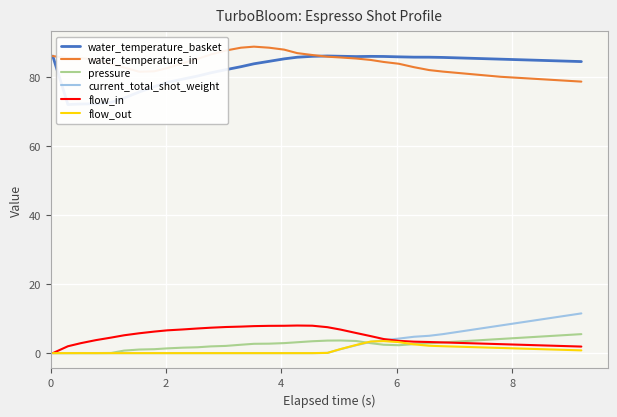

What is the value of the pressure point at the 19th from the left?

3.4